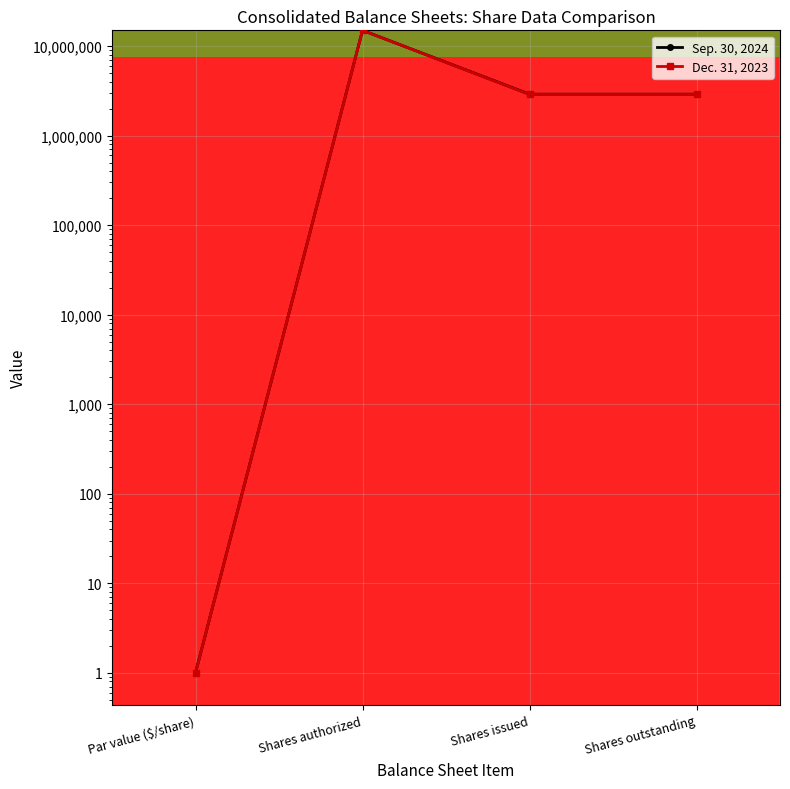

At Shares issued, list the series in order from largest to smallest.

Sep. 30, 2024, Dec. 31, 2023